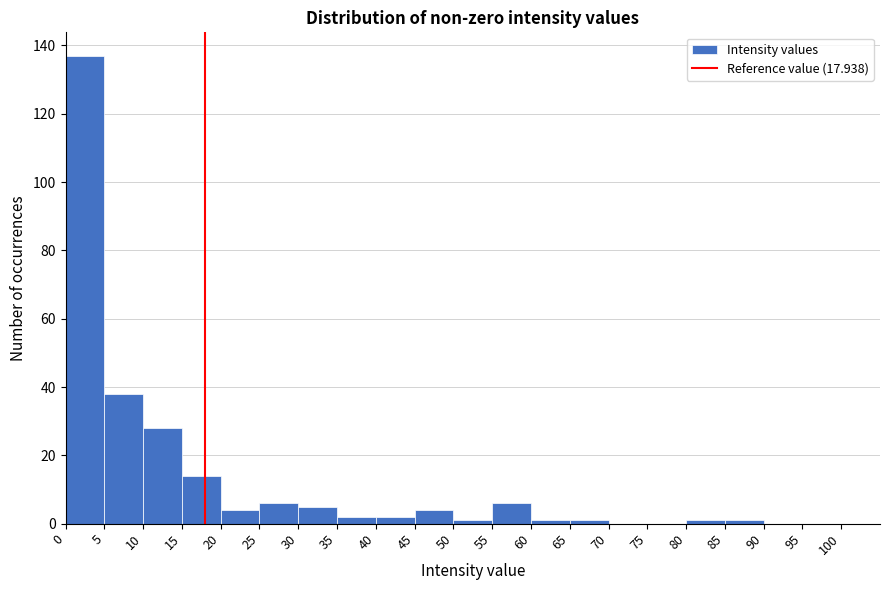

Reading left to right, transcribe this chart: for each bar, give the range it covers on the x-axis and its height. The values are not printed on the chart, so give them approximately, as read against the axis.

0 to 5: 138
5 to 10: 38
10 to 15: 28
15 to 20: 14
20 to 25: 4
25 to 30: 6
30 to 35: 6
35 to 40: 2
40 to 45: 2
45 to 50: 4
50 to 55: under 2
55 to 60: 6
60 to 65: under 2
65 to 70: under 2
70 to 75: 0
75 to 80: 0
80 to 85: under 2
85 to 90: under 2
90 to 95: 0
95 to 100: 0